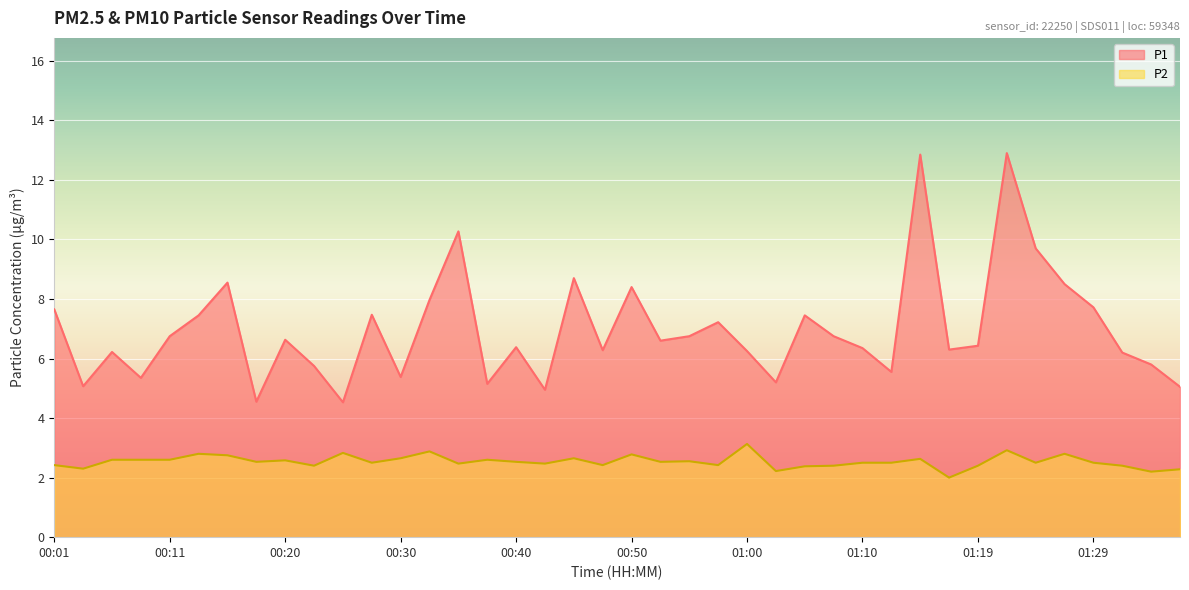

True or false: P1 has a value of 6.8 at 00:11.

True